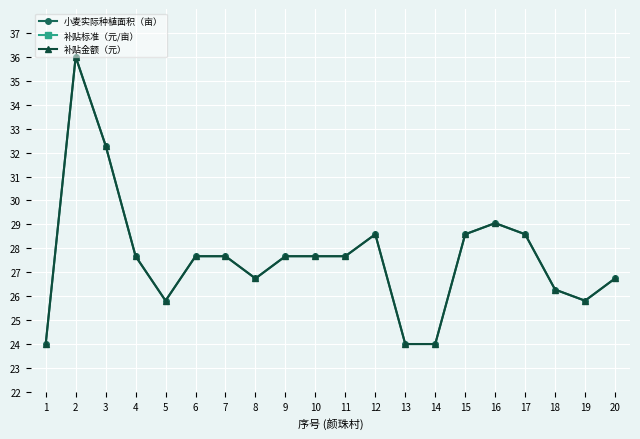

Where is the first local maximum for 补贴金额（元）?

2